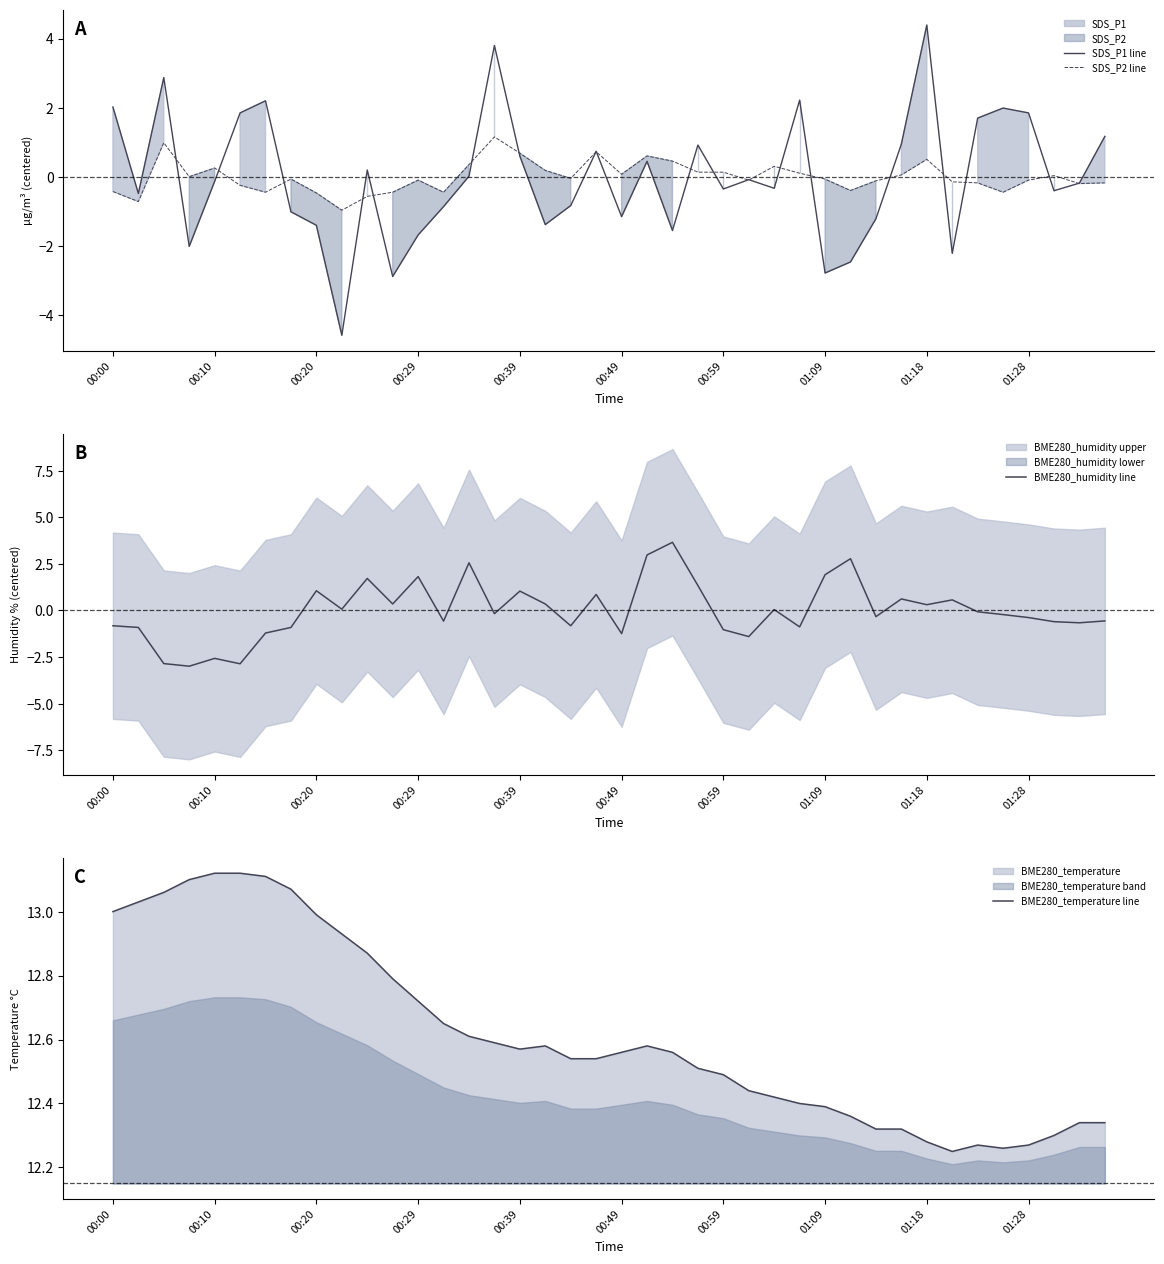

What is the minimum value for SDS_P2 line?

-1.0